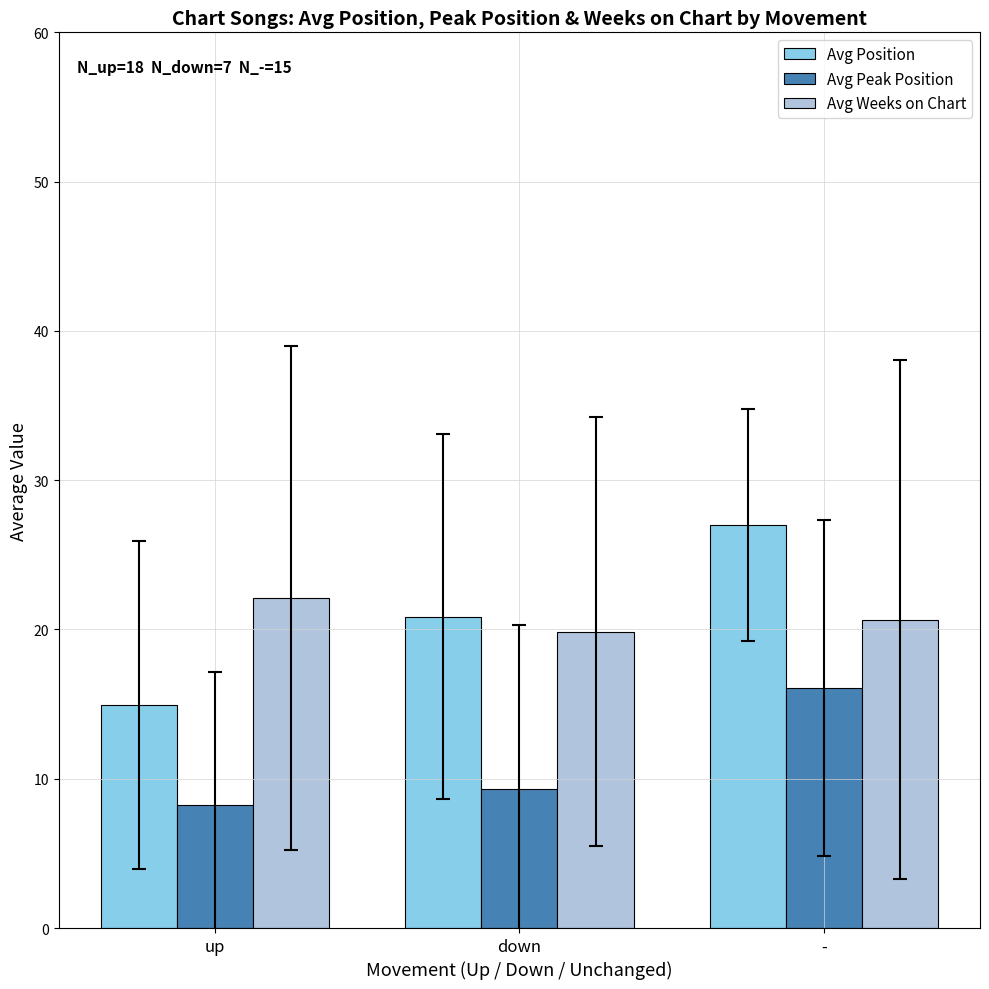

Between up and down, which series saw the biggest shift?

Avg Position